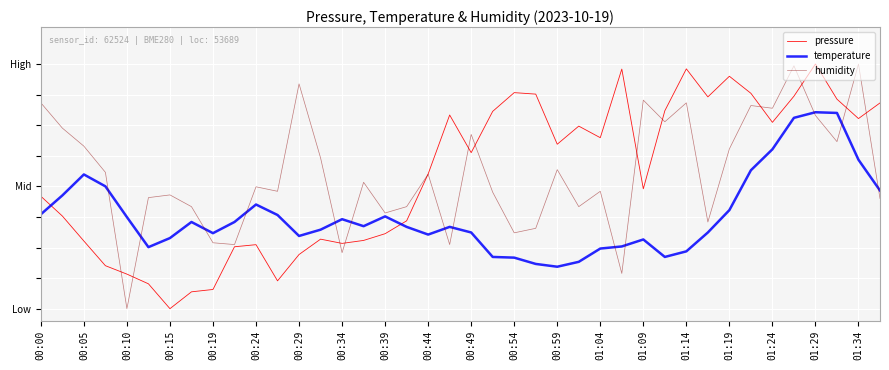

What are all the series names shown in the legend?

pressure, temperature, humidity